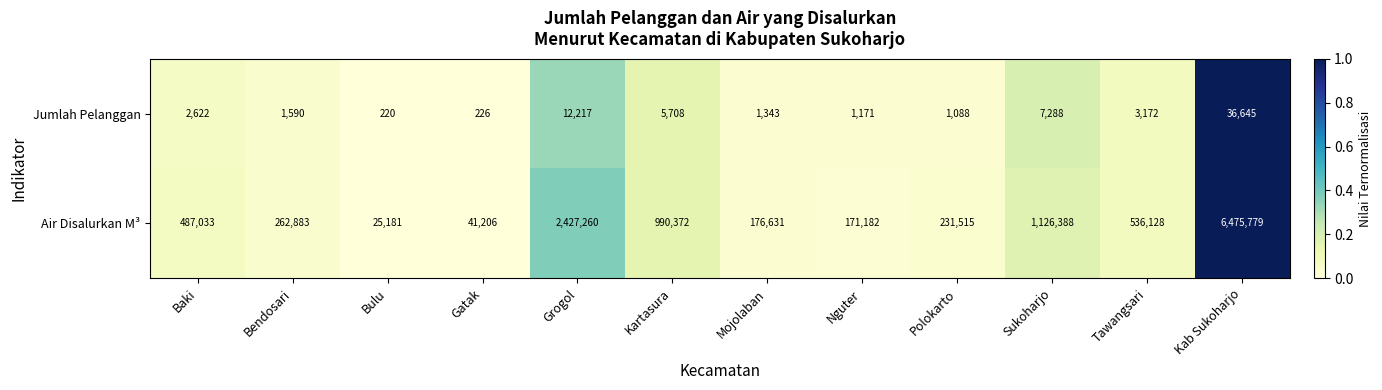

At which category is the sum across all series the highest?

Kab Sukoharjo